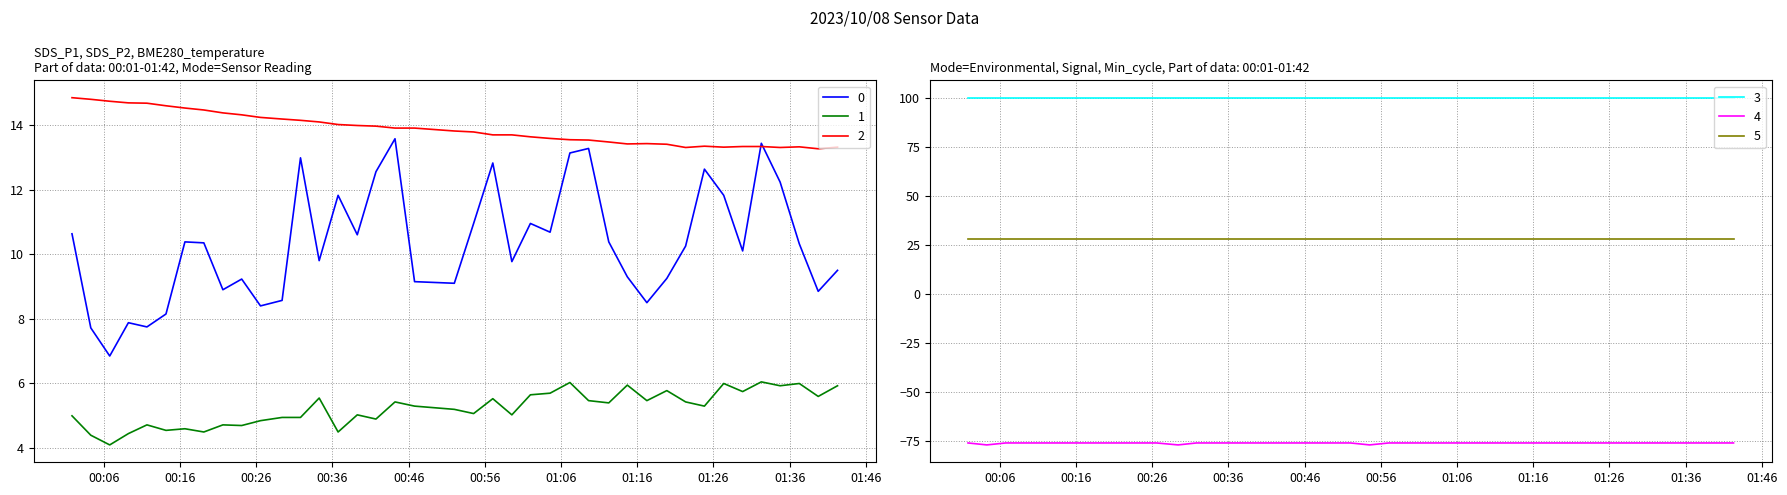

In BME280_temperature, how many points are higher than both neighbors (excluding endpoints)?

3